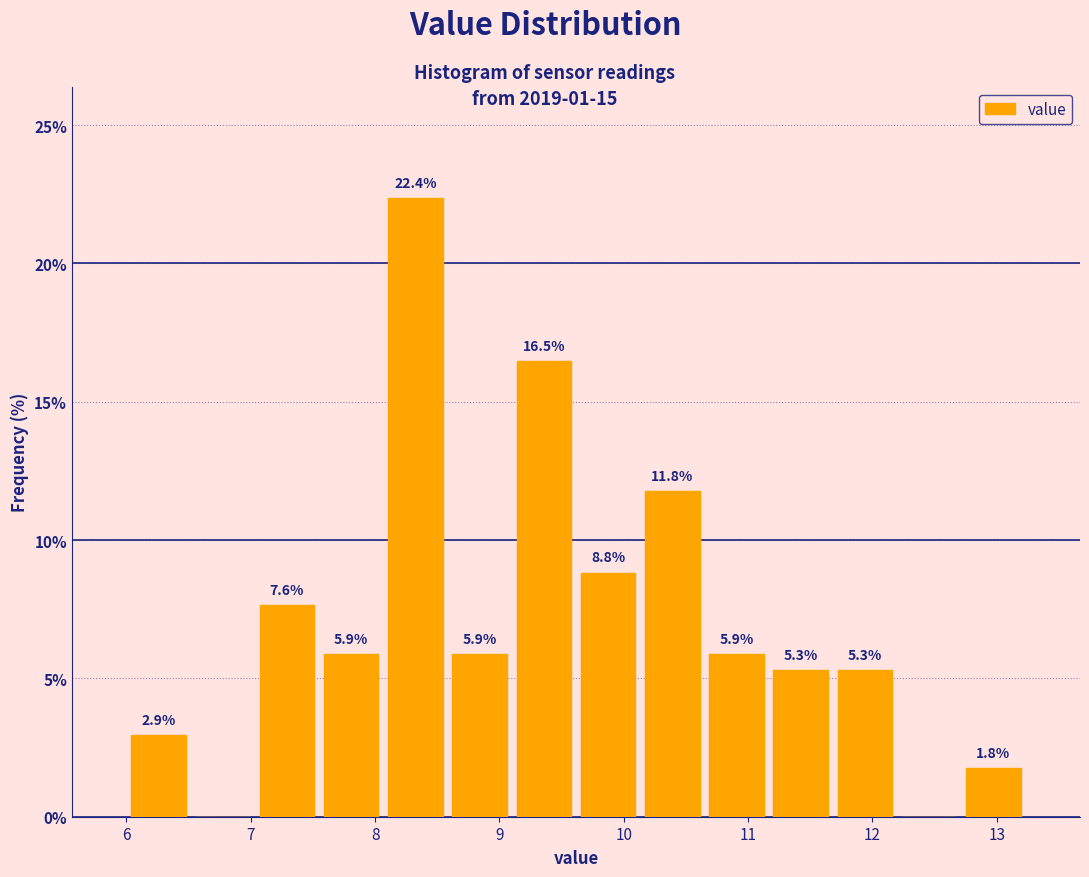

Which range on the x-axis has the tallest bar?

8.1 to 8.6